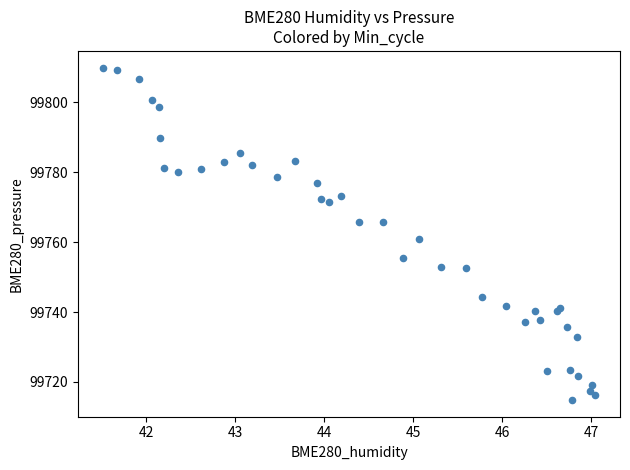

What Y value in the scatter plot is closest to 99762?

99760.8